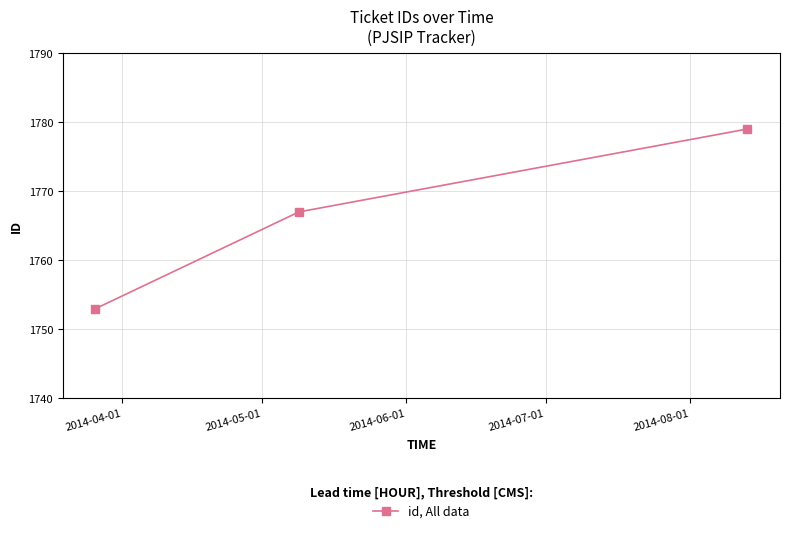

What is the value of the 2nd point from the left?

1767